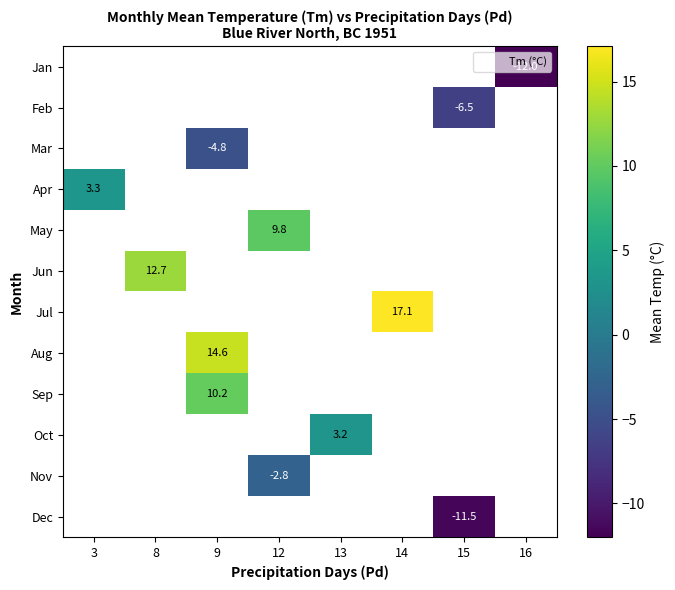

Is it true that Oct equals 3.2 at 13?

True